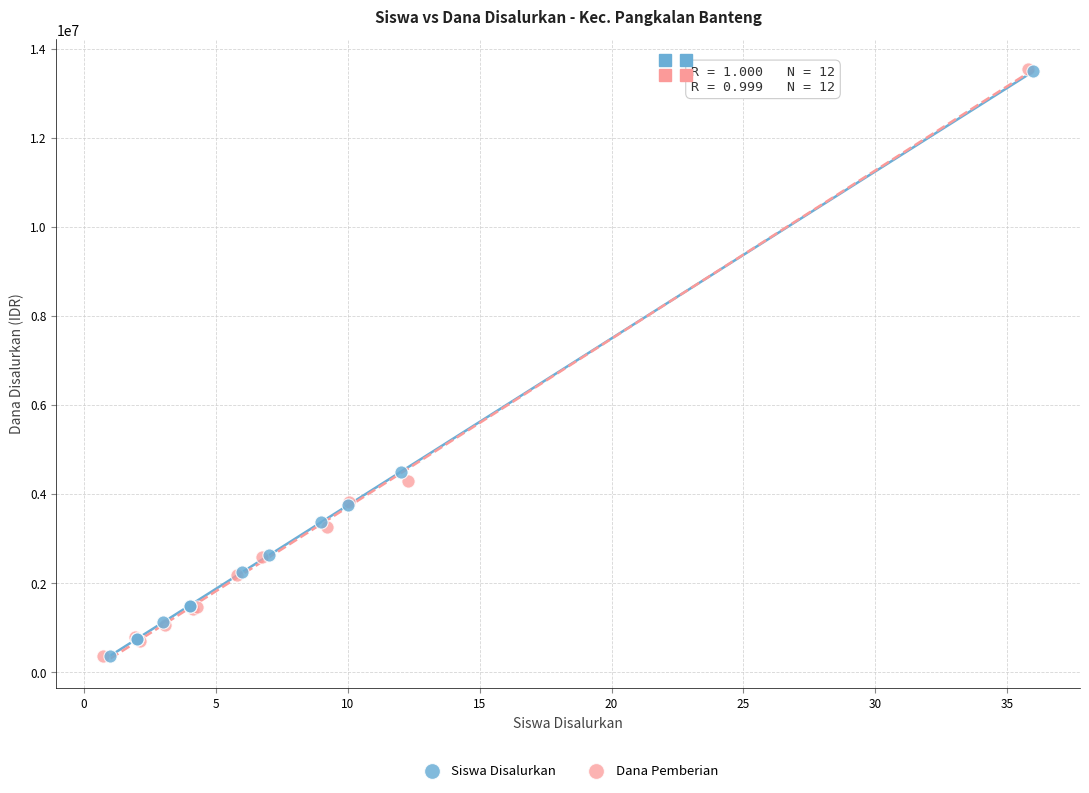

Which series has the widest spread of Y values?

Dana Pemberian